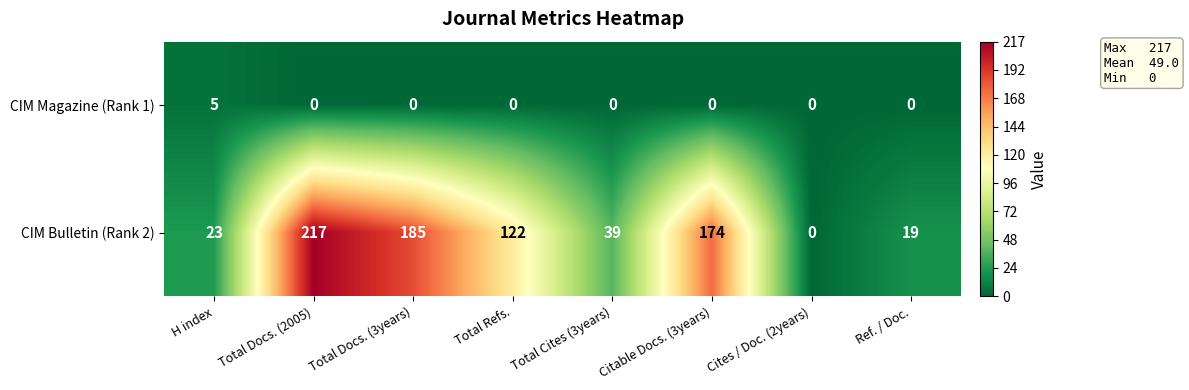

Count the number of categories in the chart.

8